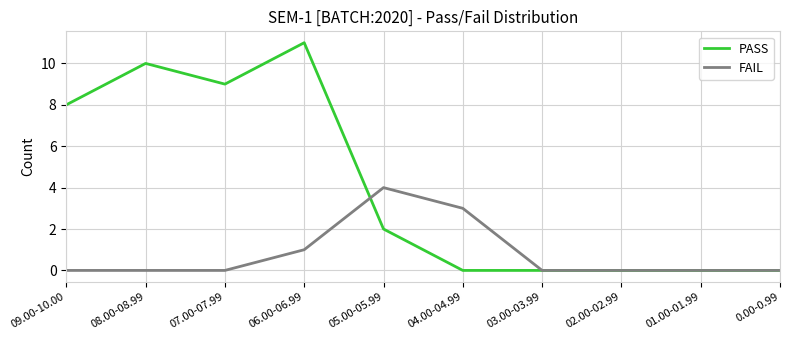

Does the chart have visible grid lines?

Yes